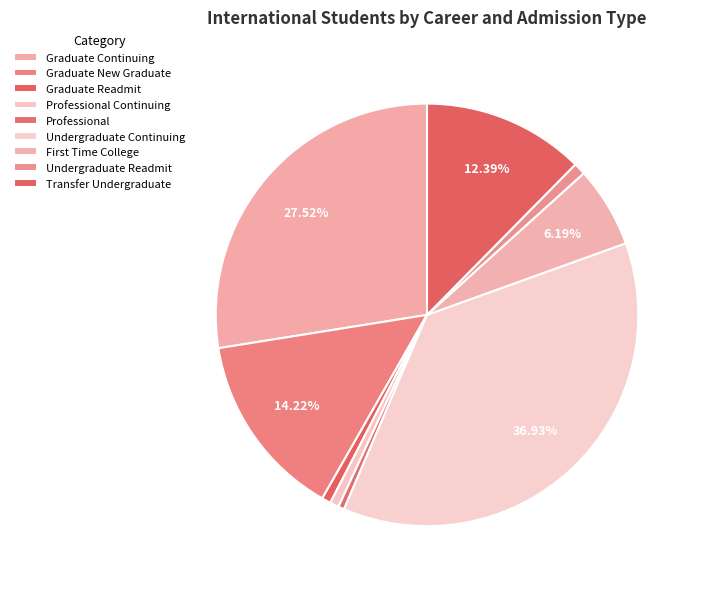

Is it true that Graduate Continuing is 28% of the pie?

True